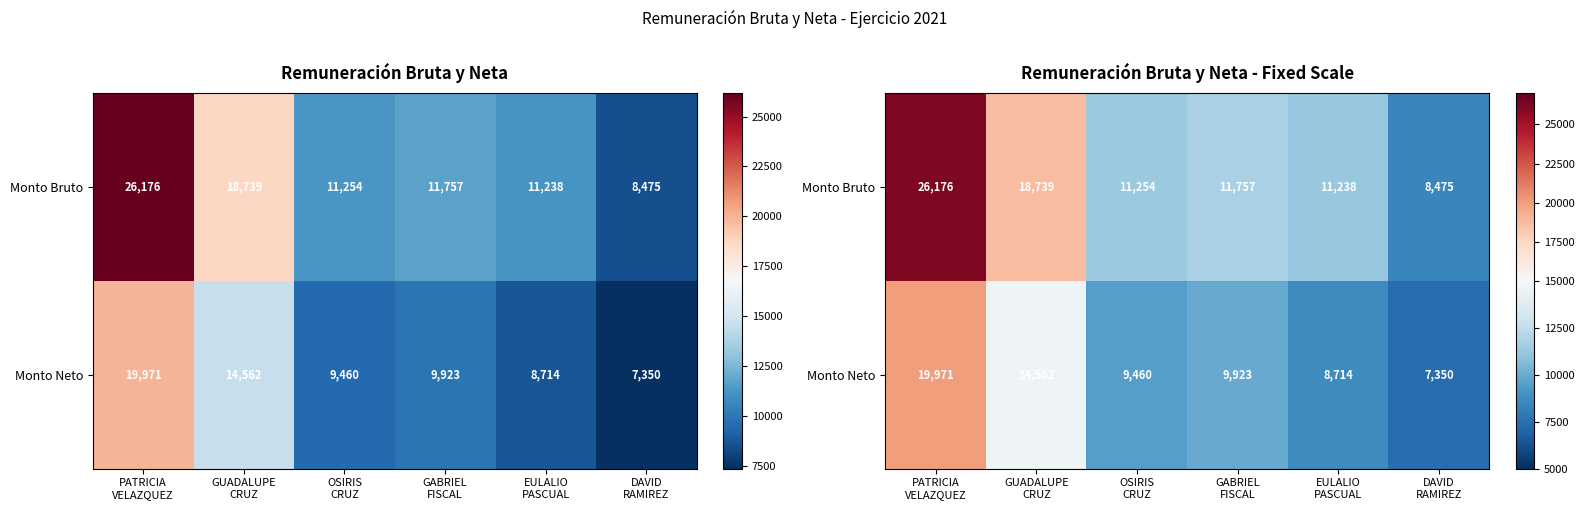

The Monto Neto series shows 19971.4 at PATRICIA VELAZQUEZ. True or false?

True